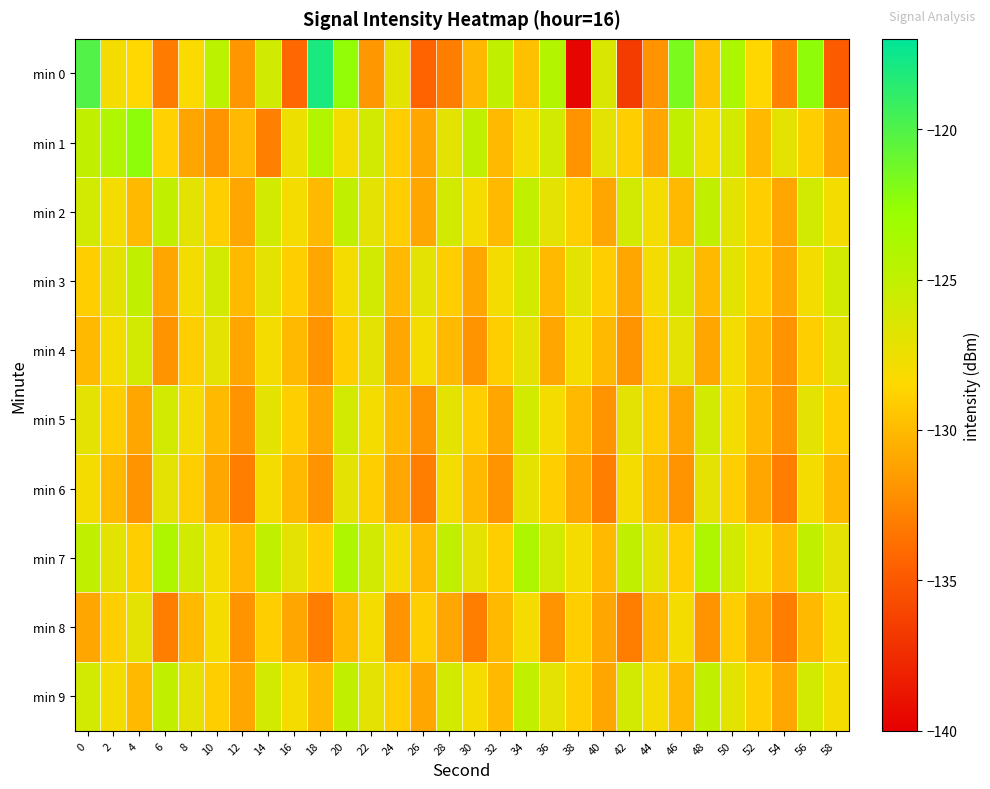

Which category has the lowest value across all series?

38